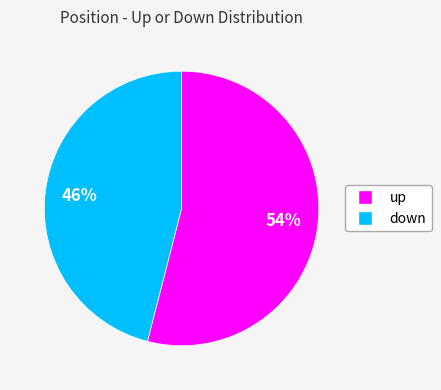

The up slice represents 61% of the pie. True or false?

False